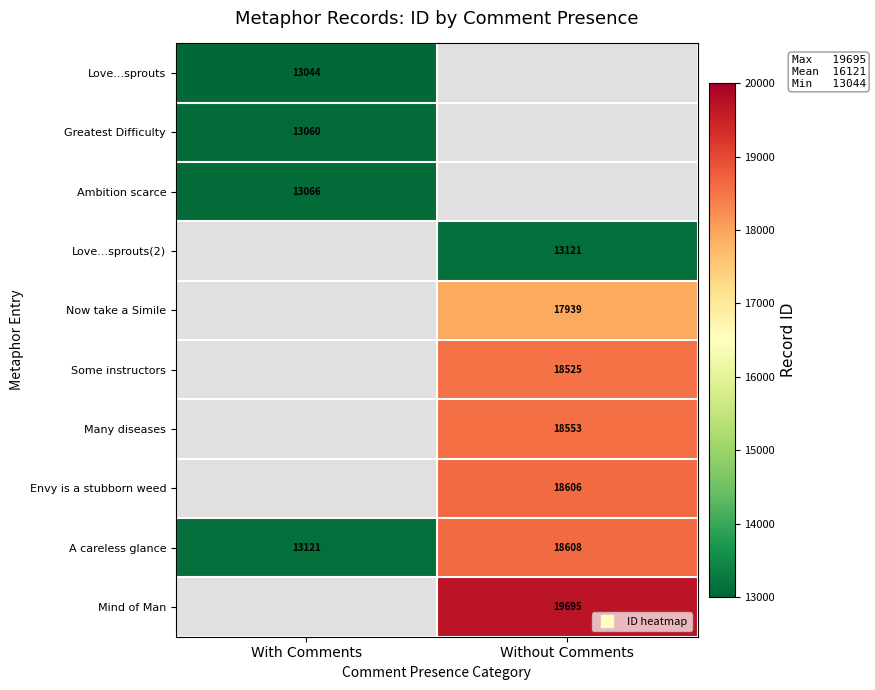

What is the sum of the A careless glance values at Without Comments and With Comments?

31729.0